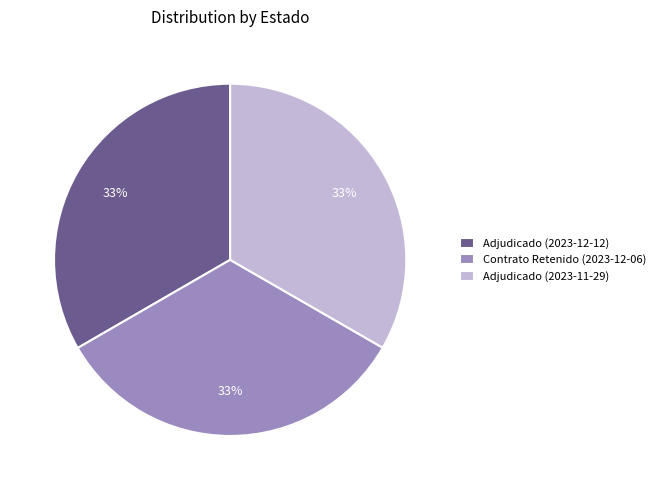

What is the ratio of the value at Adjudicado (2023-12-12) to the value at Adjudicado (2023-11-29)?

1.0